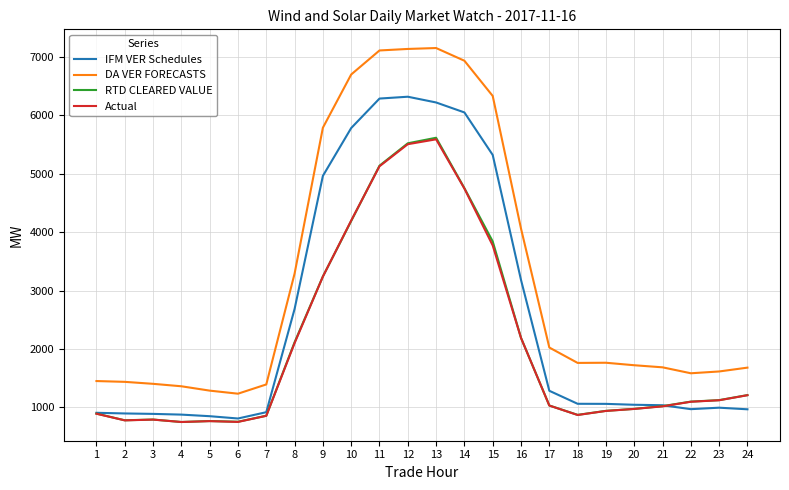

The value of IFM VER Schedules at 8 is 4252.0. True or false?

False